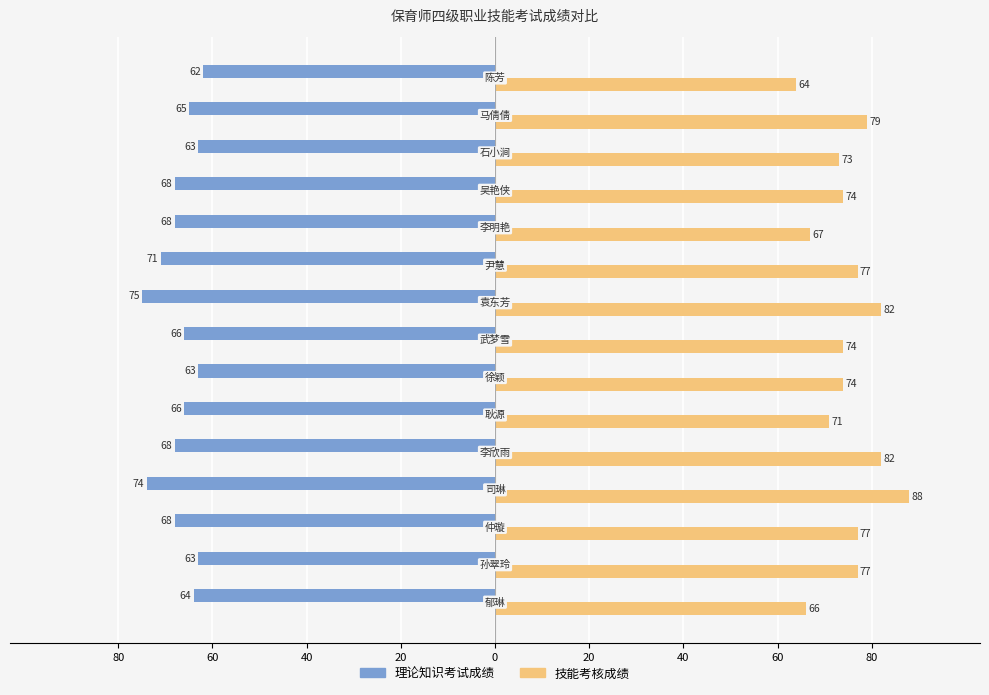

Reading left to right, transcribe all the data shown in this chart.

理论知识考试成绩: -64	-63	-68	-74	-68	-66	-63	-66	-75	-71	-68	-68	-63	-65	-62
技能考核成绩: 66	77	77	88	82	71	74	74	82	77	67	74	73	79	64